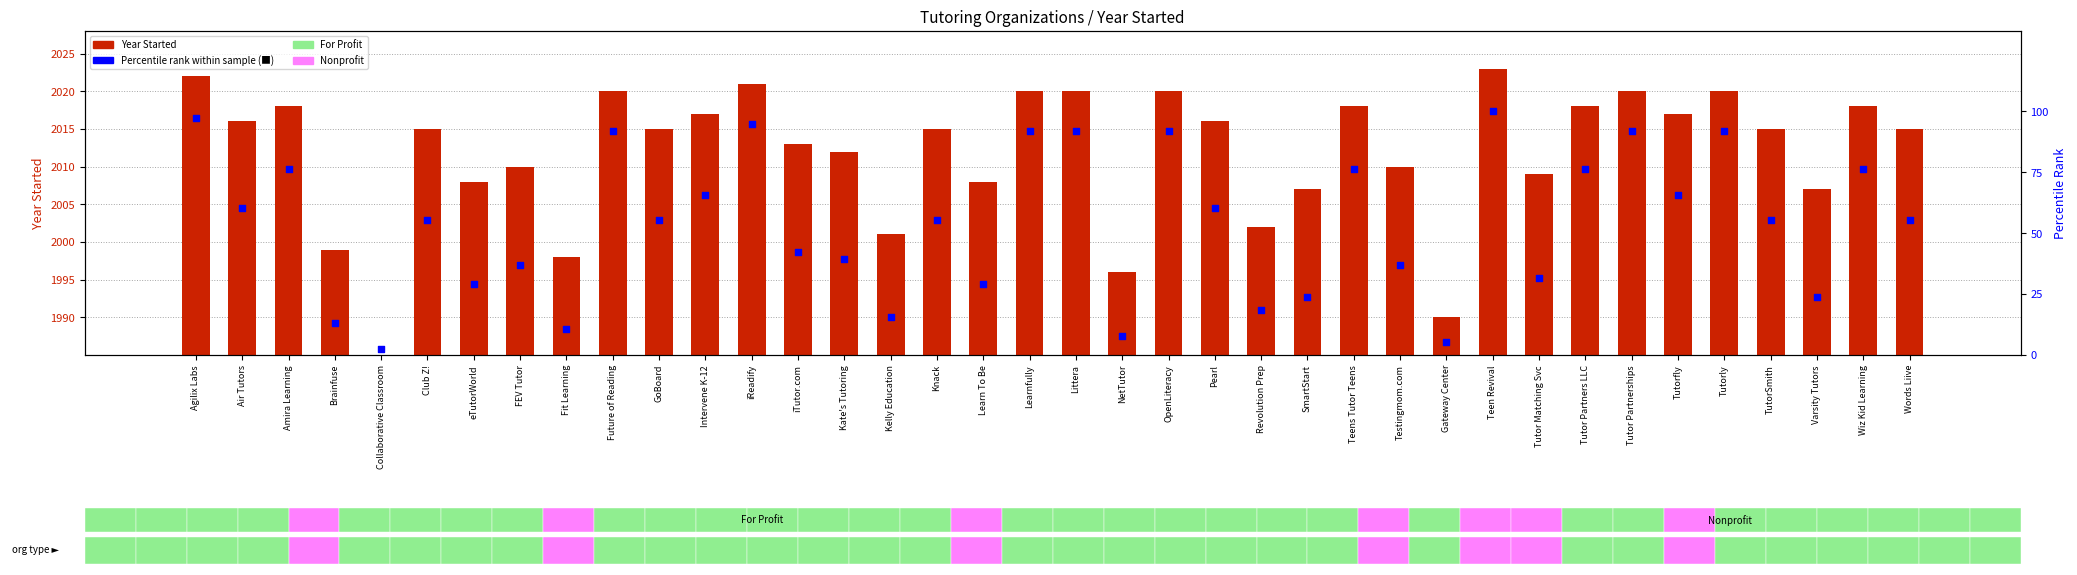

Which series has the largest total across all categories?

Year Started